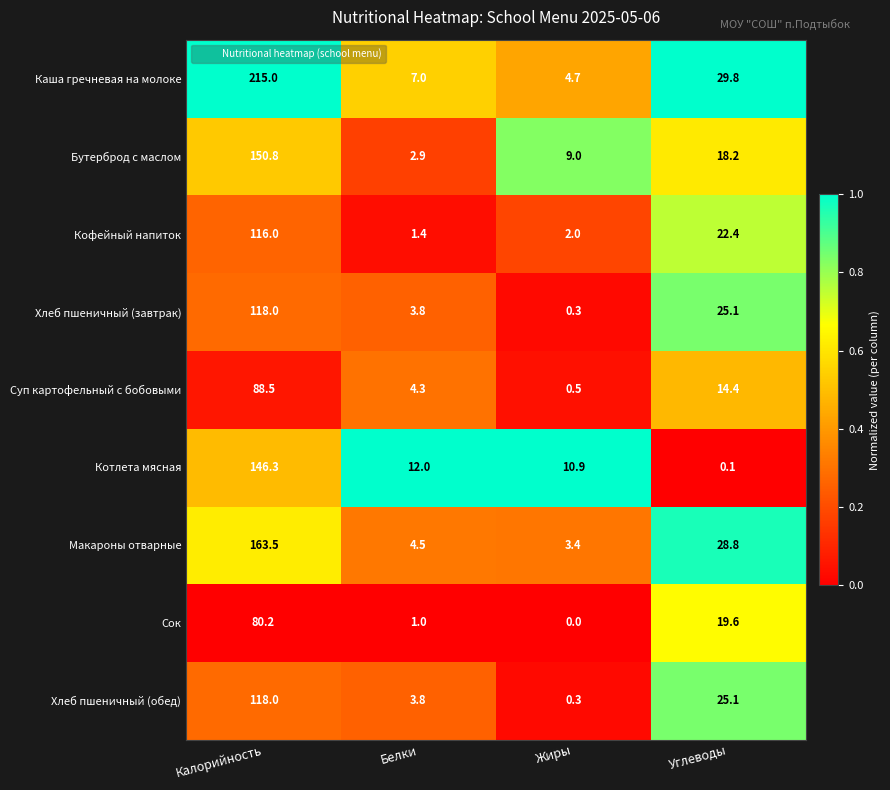

Rank the categories by Суп картофельный с бобовыми value from lowest to highest.

Жиры, Белки, Углеводы, Калорийность